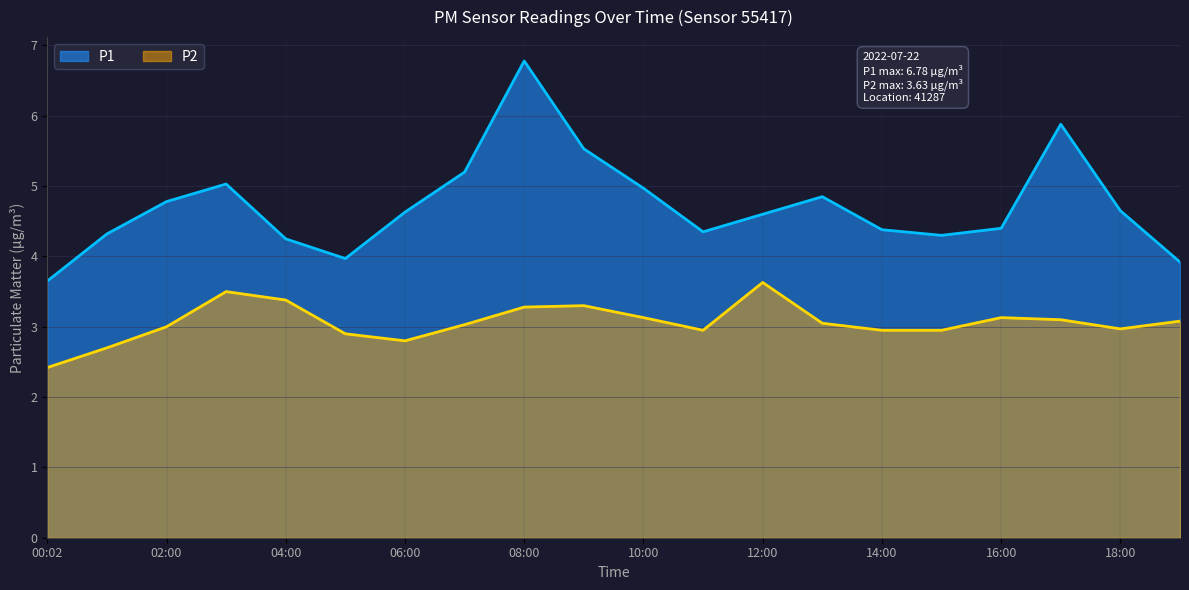

How many categories are shown in the chart?

20